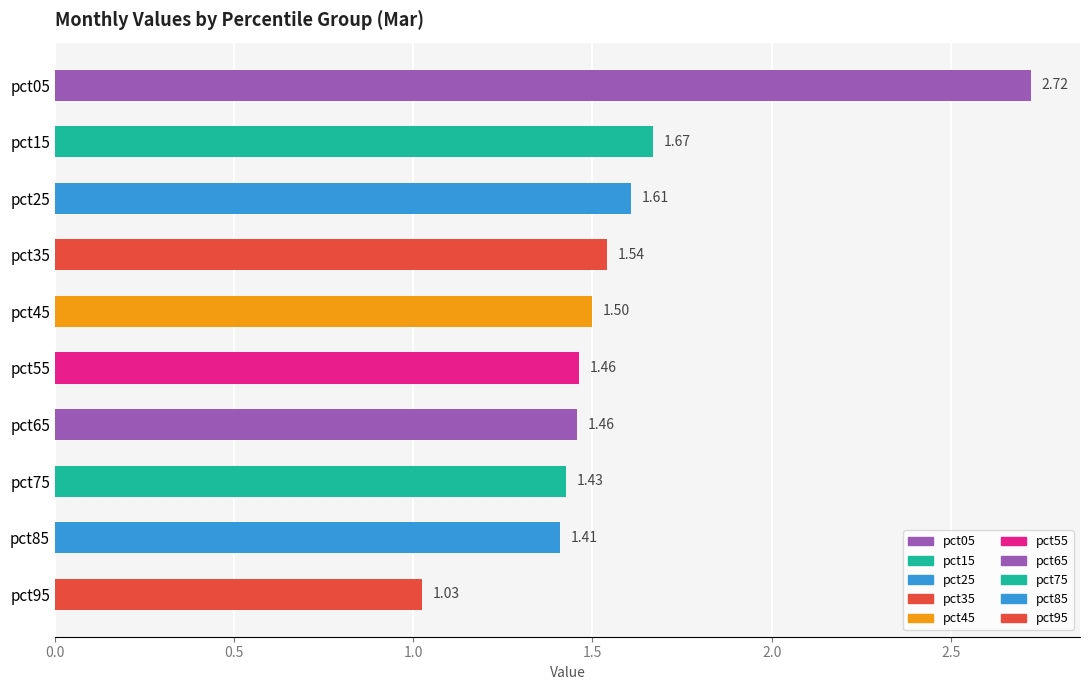

What is the difference between the second highest and minimum values?

0.6